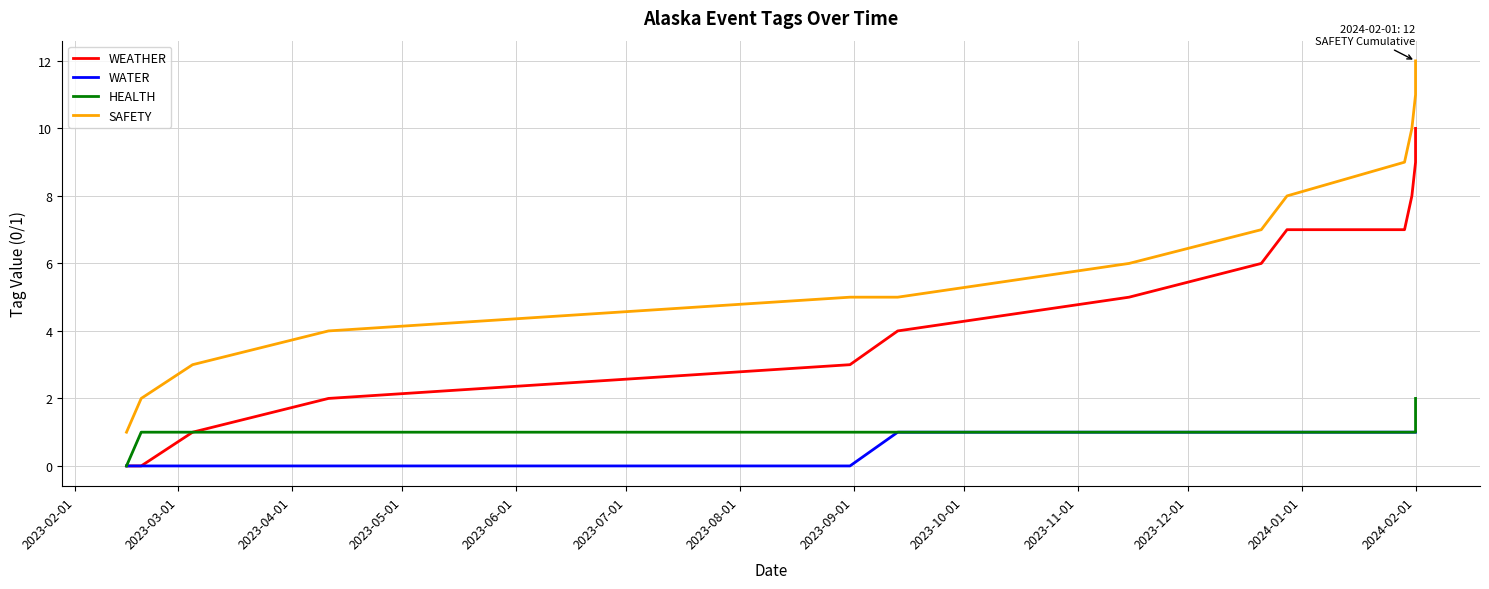

What is the approximate value of HEALTH at 2023-07-01?

1